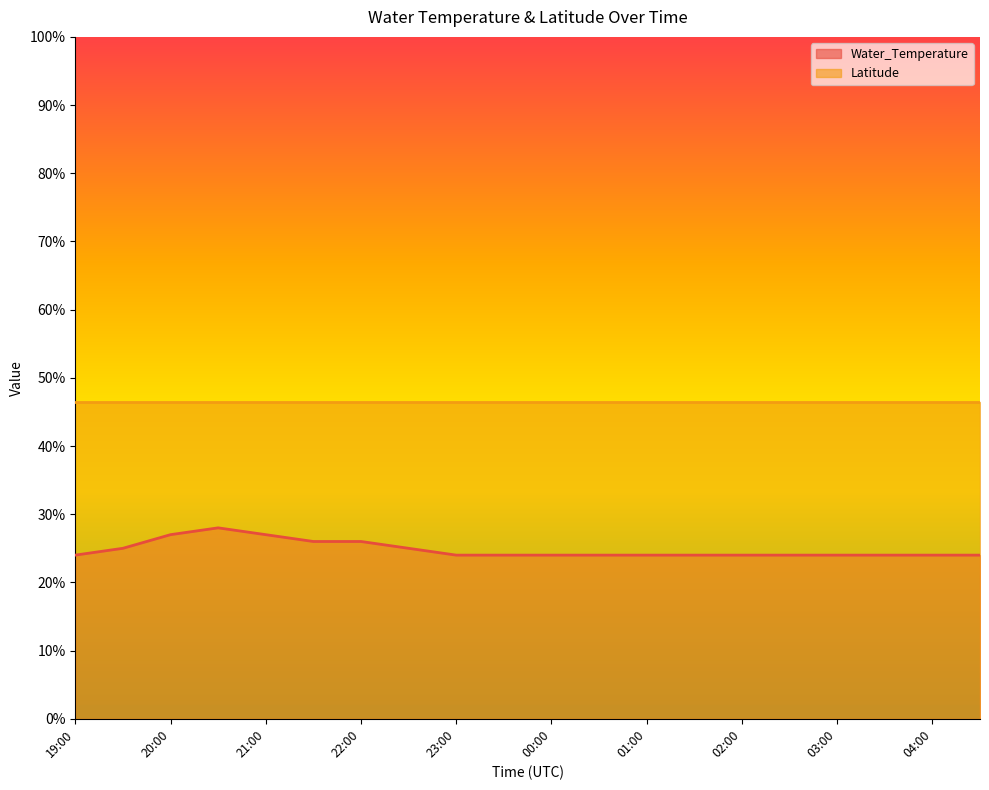

True or false: the data shows 0.2 at 02:30.

True